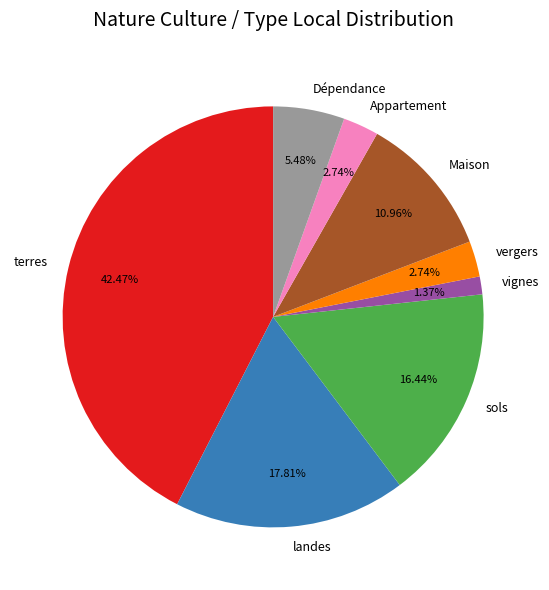

What percentage is the terres slice, to the nearest percent?

42%